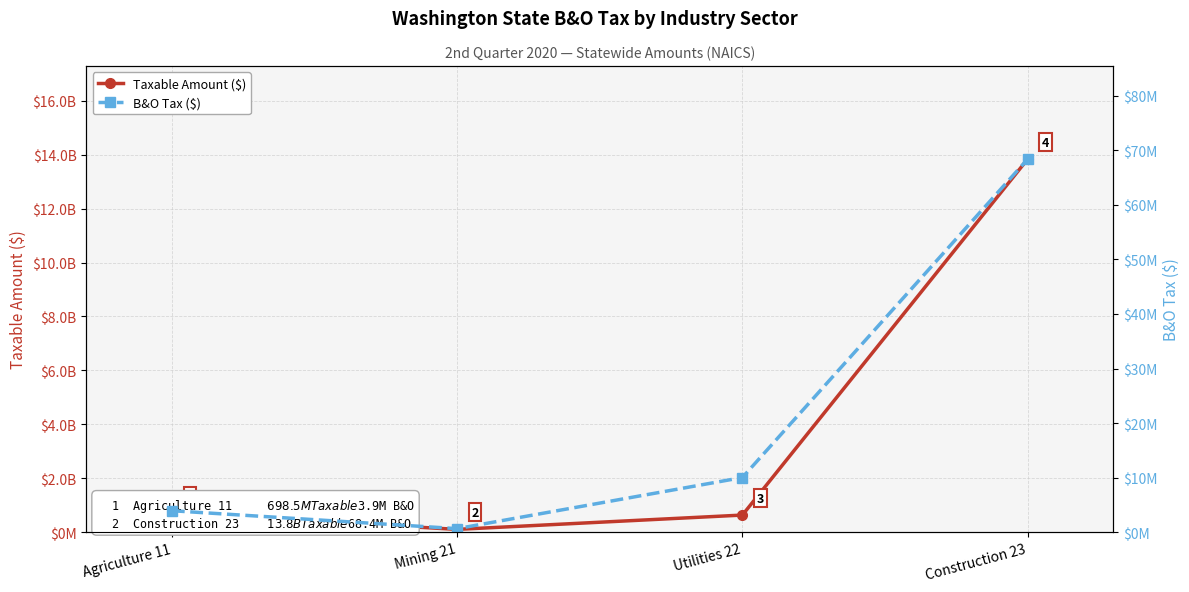

The B&O Tax ($) series shows 273201 at Mining 21. True or false?

False